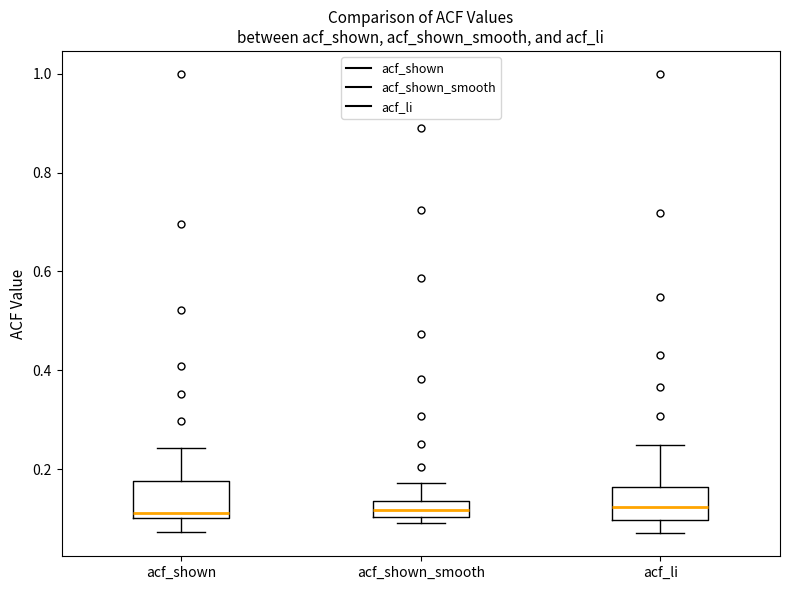

Where is the upper edge of the box for acf_shown on the y-axis? The values are not printed on the chart, so give them approximately, as read against the axis.

0.18